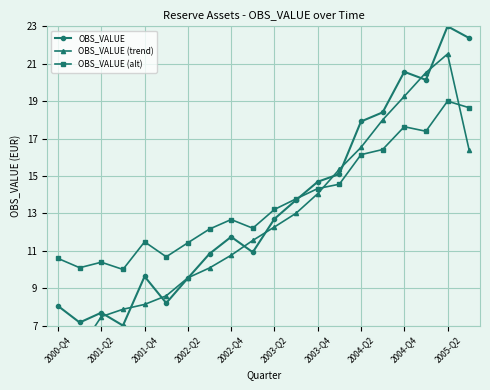

At which category does OBS_VALUE reach its first local peak?

2001-Q2